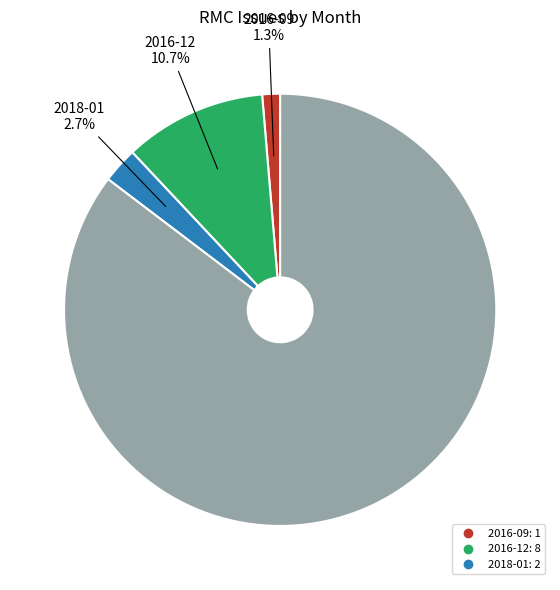

Is there a majority slice in this chart?

Yes